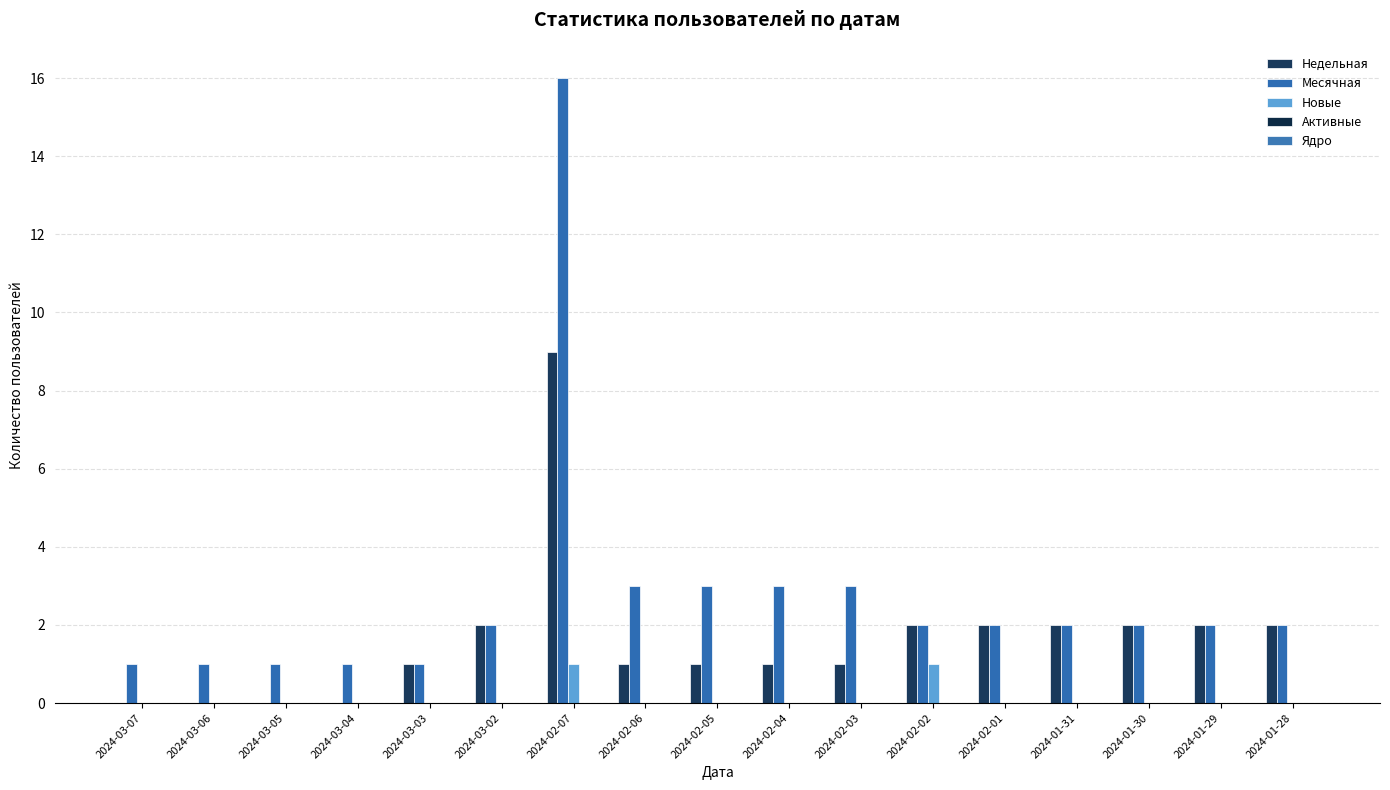

What is the sum of the Месячная values at 2024-02-02 and 2024-02-01?

4